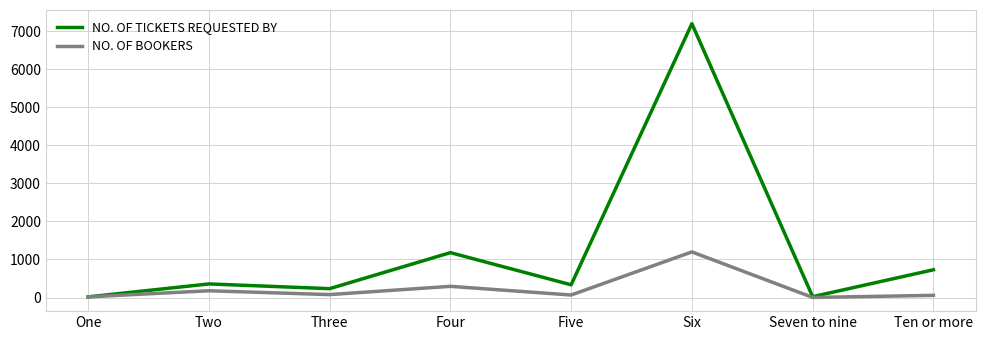

Rank the series at Three from lowest to highest value.

NO. OF BOOKERS, NO. OF TICKETS REQUESTED BY